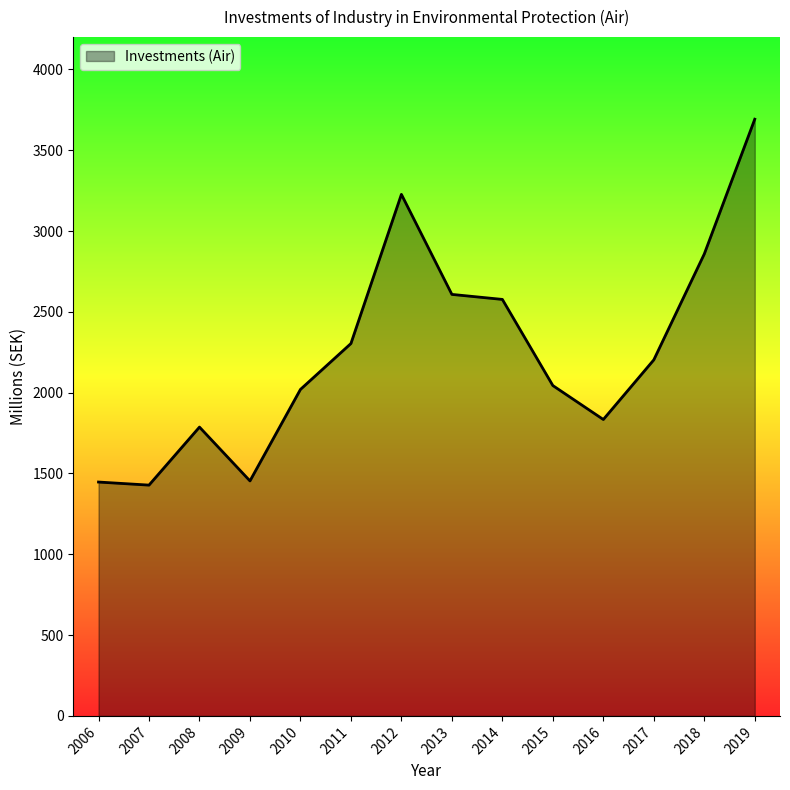

Is it true that the value at 2006 is 1447?

True